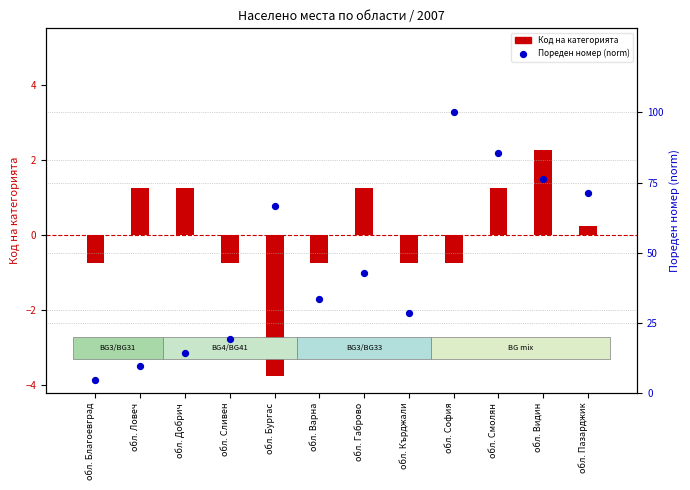

Is the value of Код на категорията at обл. Габрово greater than the value of Пореден номер (norm) at обл. Сливен?

No